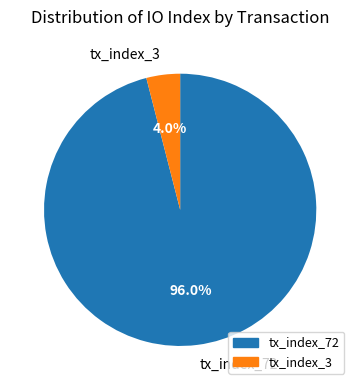

What is the ratio of the value at tx_index_72 to the value at tx_index_3?

24.0